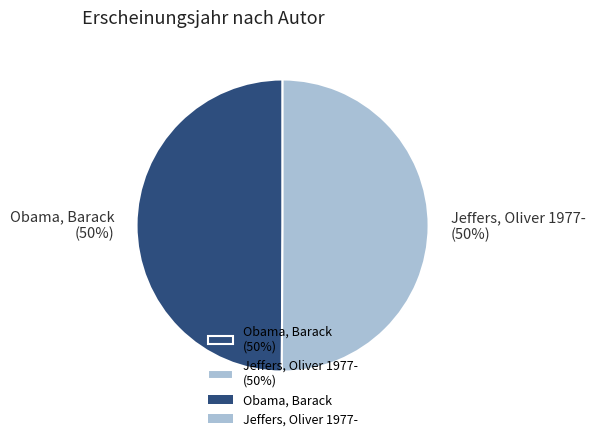

To the nearest percent, what portion does Obama, Barack represent?

50%